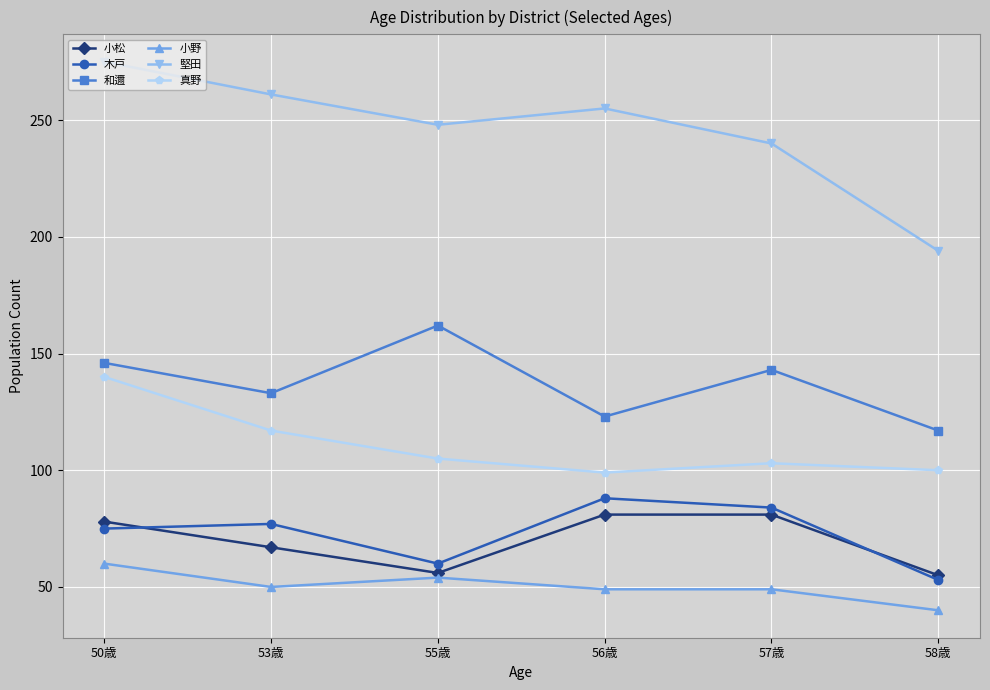

Is the value of 小野 at 50歳 greater than the value of 小松 at 58歳?

Yes